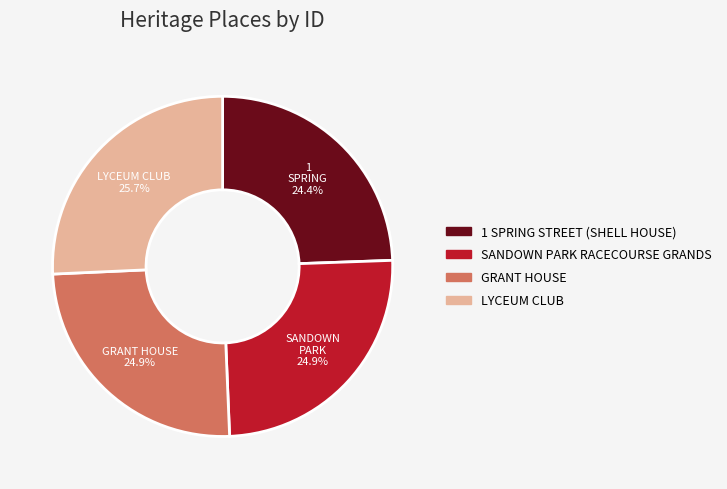

Does any single category account for the majority?

No